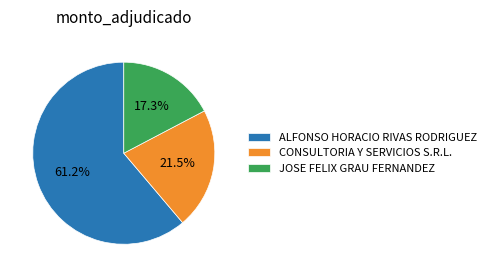

Which slice is the largest?

ALFONSO HORACIO RIVAS RODRIGUEZ